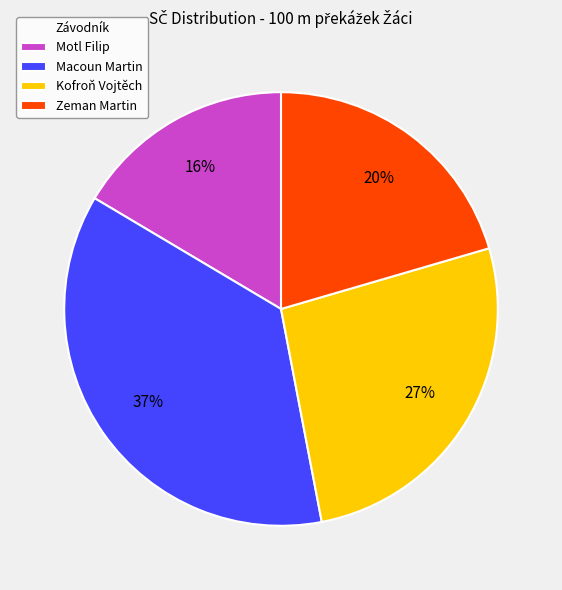

What is the largest slice in the pie chart?

Macoun Martin